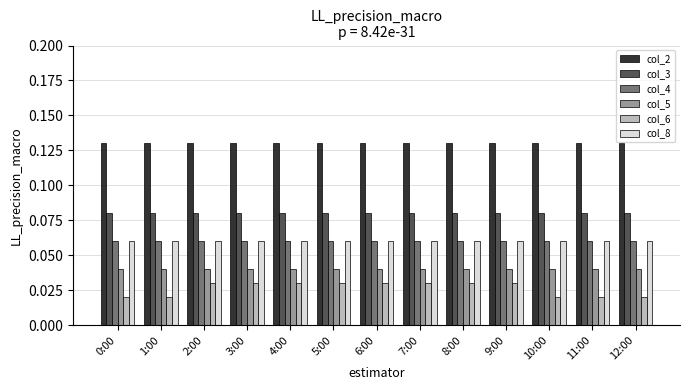

At how many categories does at least one series exceed 0?

13